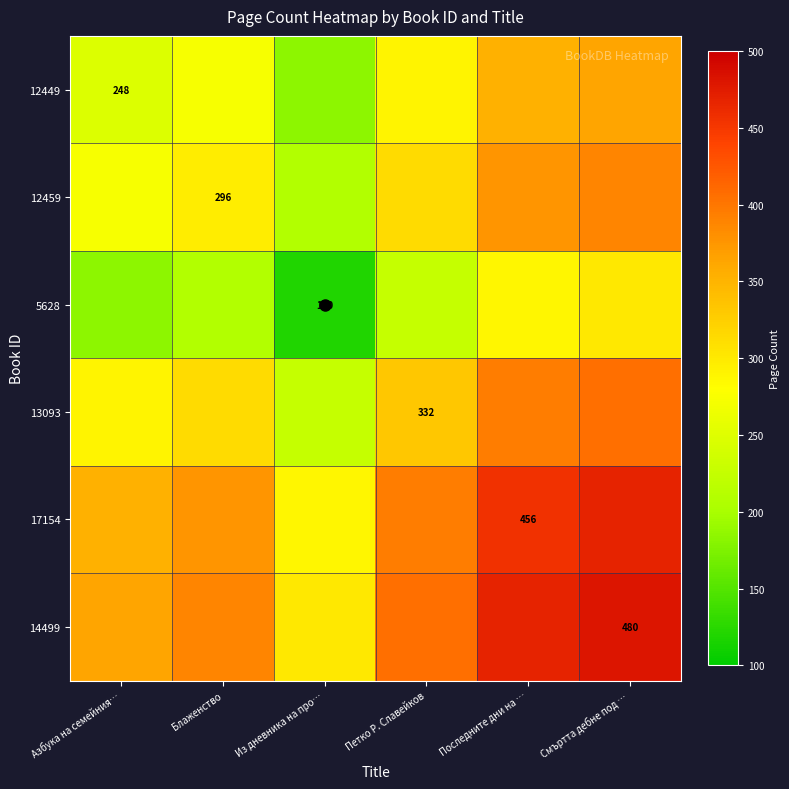

True or false: 14499 has a value of 300 at Из дневника на про….

True